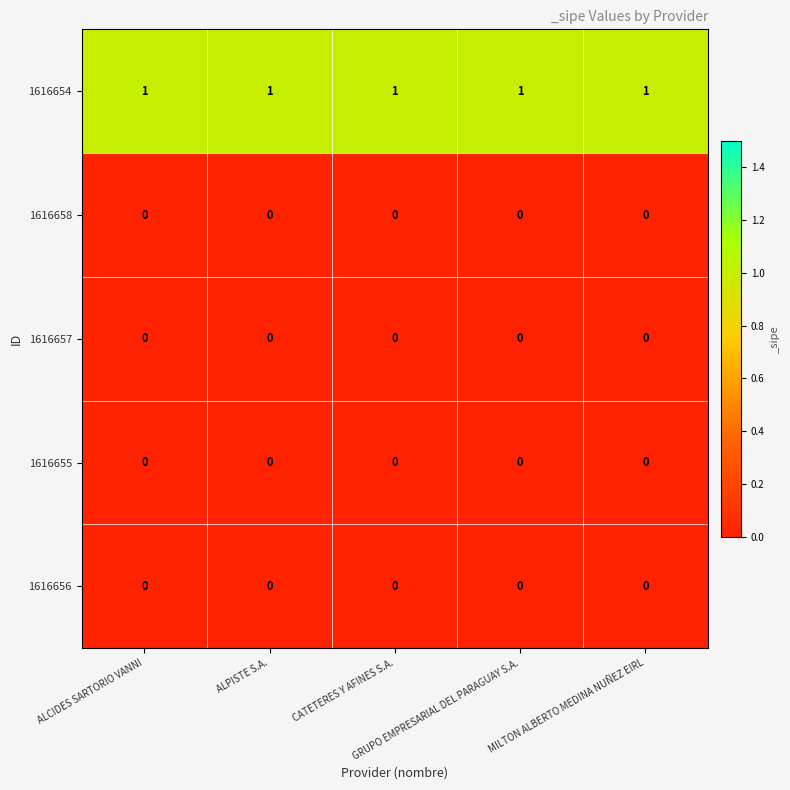

What is the total value across all series at ALCIDES SARTORIO VANNI?

1